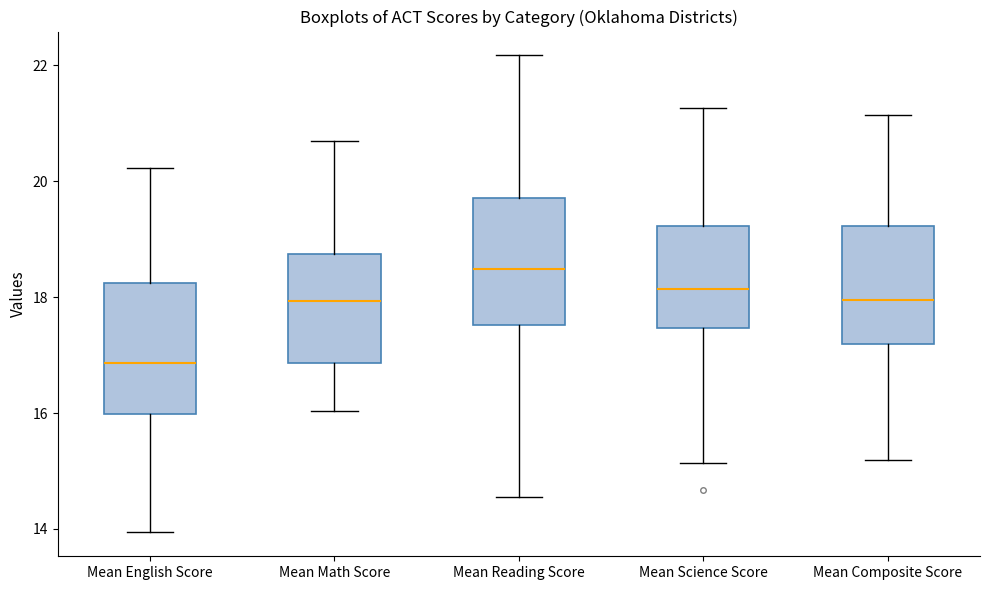

Reading left to right, read every box against the y-axis: the position of its median line, the range the box covers, and the ends of its whiskers. The values are not printed on the chart, so give them approximately, as read against the axis.

Mean English Score: median 16.8, box 16.0 to 18.2, whiskers 14.0 to 20.2
Mean Math Score: median 18.0, box 16.8 to 18.8, whiskers 16.0 to 20.8
Mean Reading Score: median 18.4, box 17.6 to 19.8, whiskers 14.6 to 22.2
Mean Science Score: median 18.2, box 17.4 to 19.2, whiskers 15.2 to 21.2
Mean Composite Score: median 18.0, box 17.2 to 19.2, whiskers 15.2 to 21.2